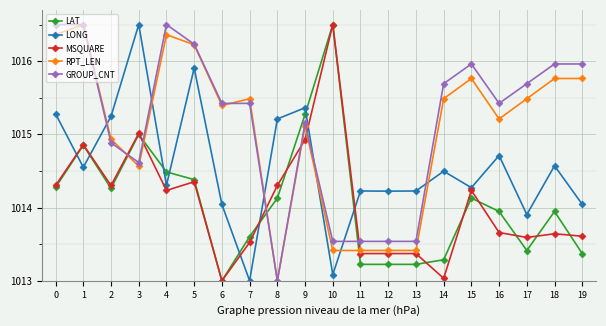

At which category does LONG reach its first local peak?

3